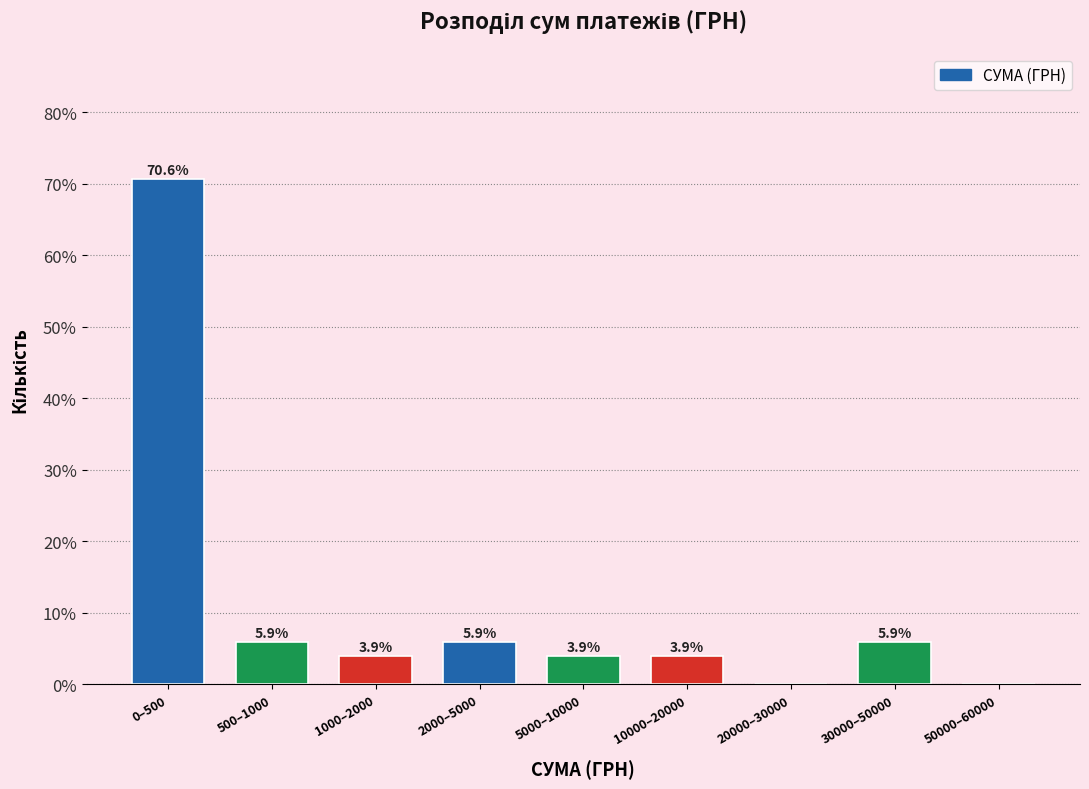

Reading left to right, what are all the values shown in this chart?

0–500=70.6	500–1000=5.9	1000–2000=3.9	2000–5000=5.9	5000–10000=3.9	10000–20000=3.9	20000–30000=0.0	30000–50000=5.9	50000–60000=0.0